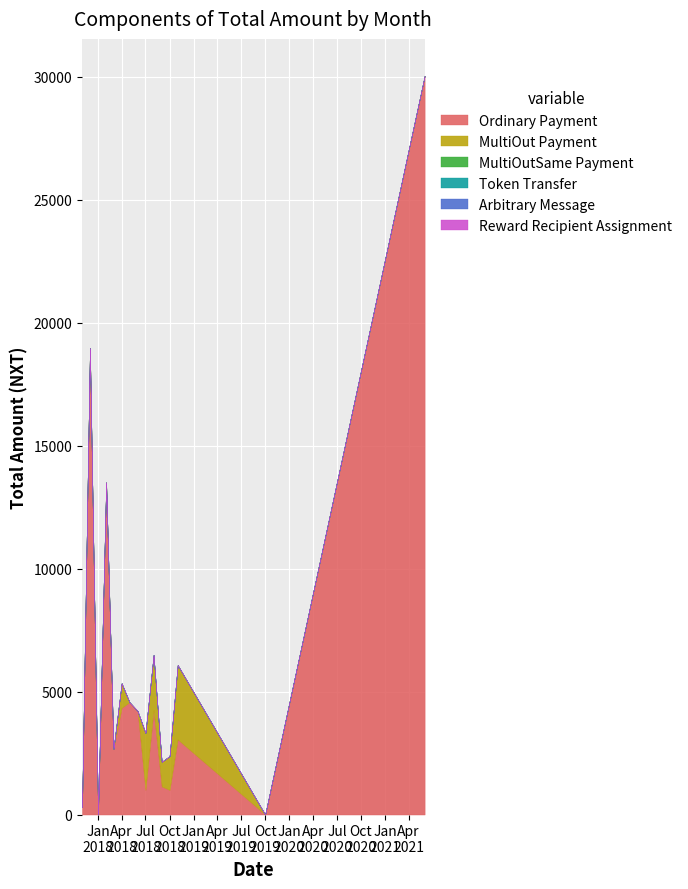

Where is MultiOutSame Payment nearest to the value 0?

2017-11